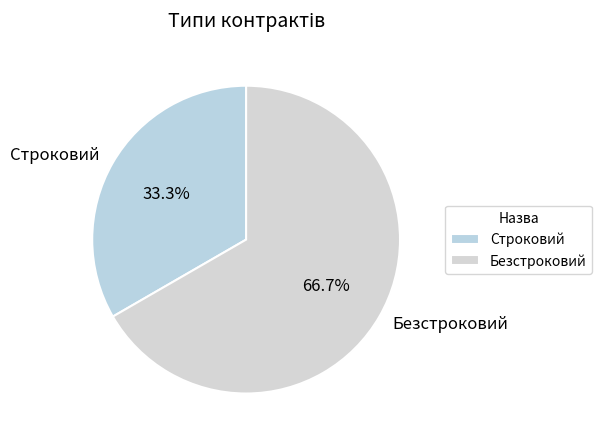

What portion of the pie excludes Строковий?

66.7%